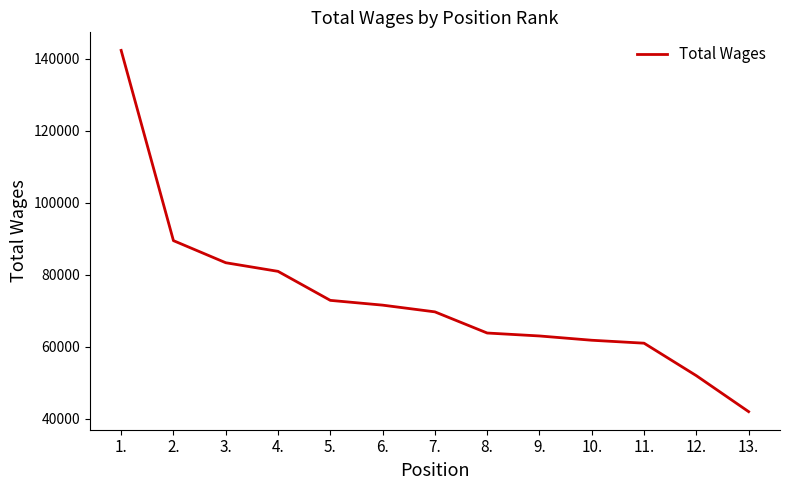

Reading right to left, transcribe all the data shown in this chart.

13.=42023	12.=52010	11.=61025	10.=61841	9.=63030	8.=63848	7.=69720	6.=71585	5.=72910	4.=80961	3.=83354	2.=89485	1.=142282